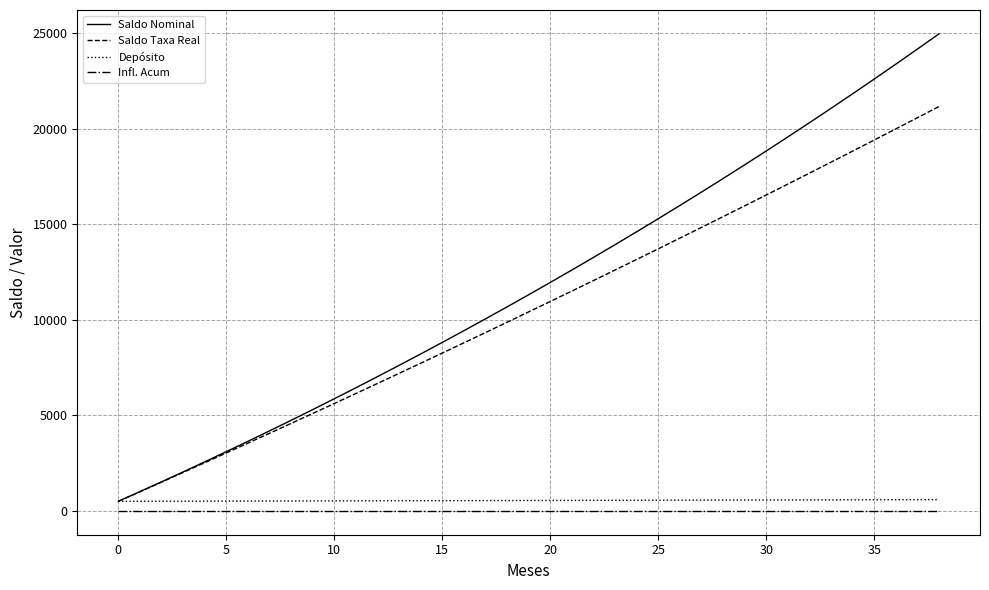

How many lines are shown in the chart?

4